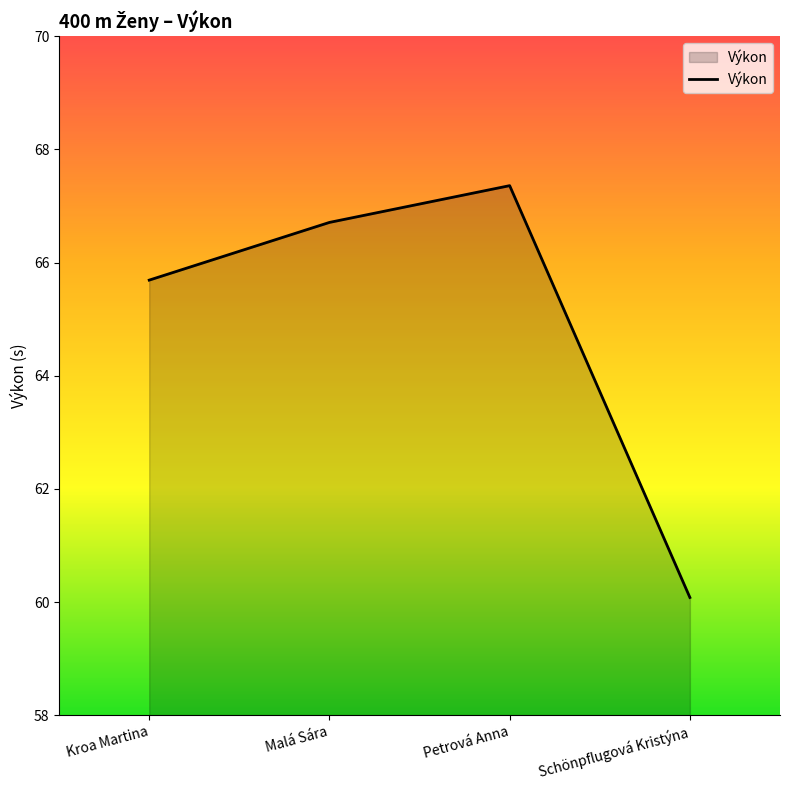

Which category has the lowest value across all series?

Schönpflugová Kristýna